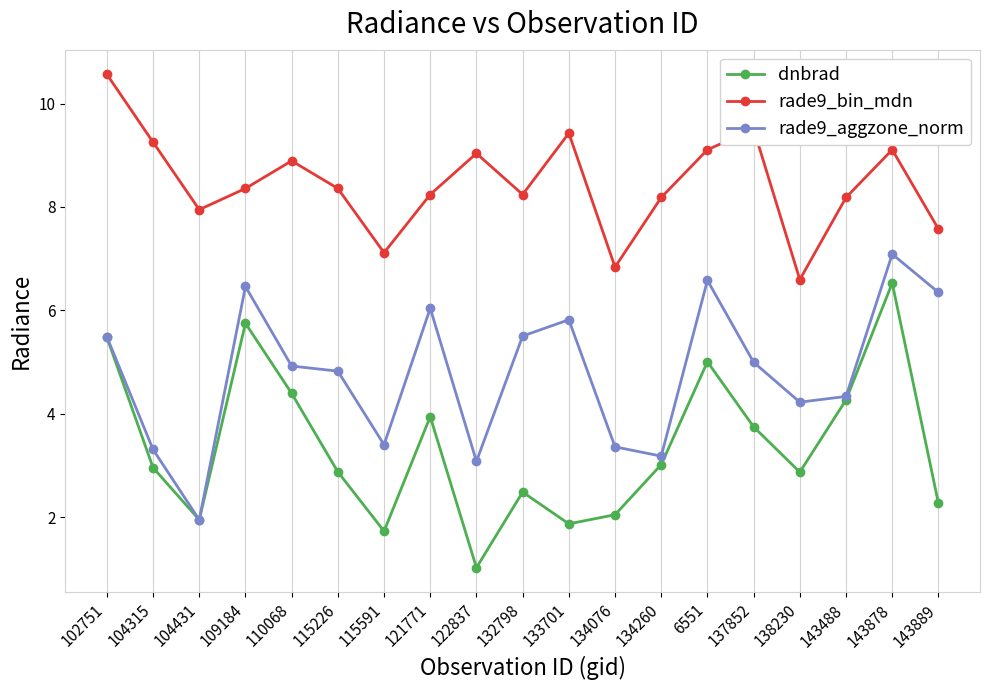

How many lines are shown in the chart?

3